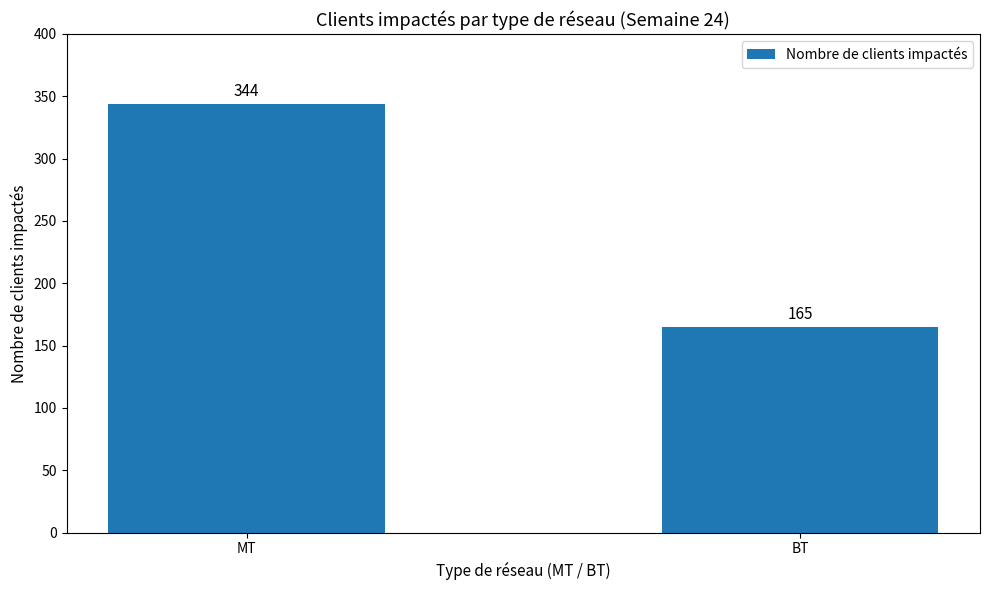

Rank the categories by value from highest to lowest.

MT, BT